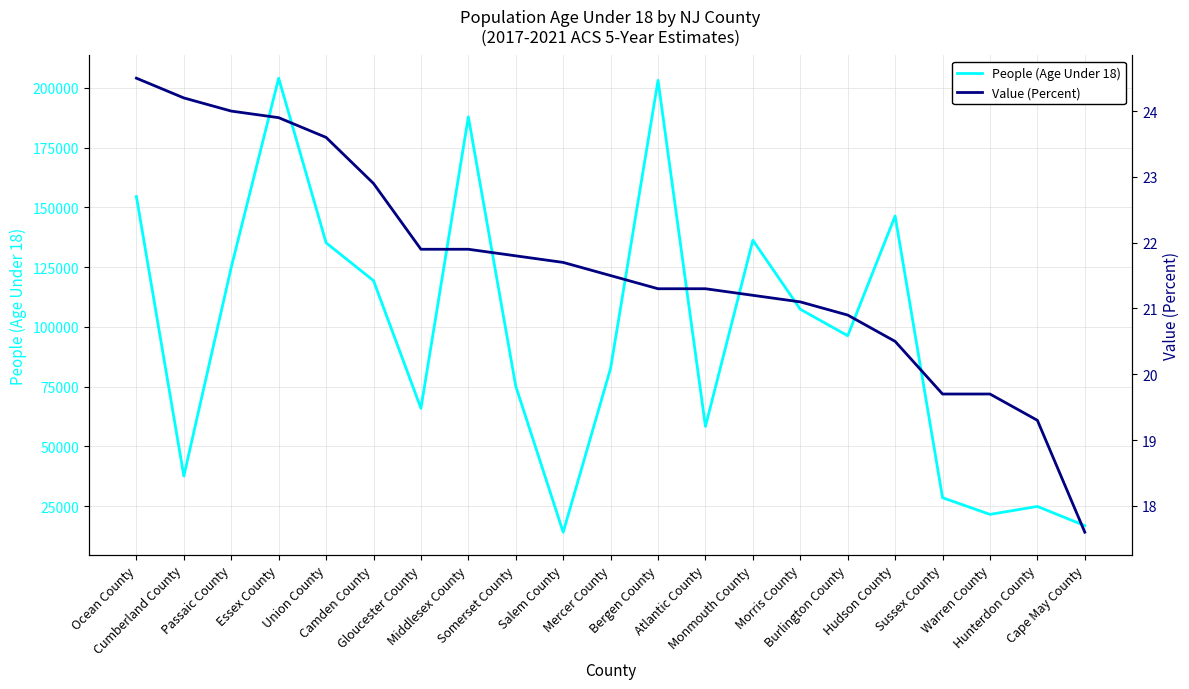

True or false: Value (Percent) and People (Age Under 18) cross at least once.

False